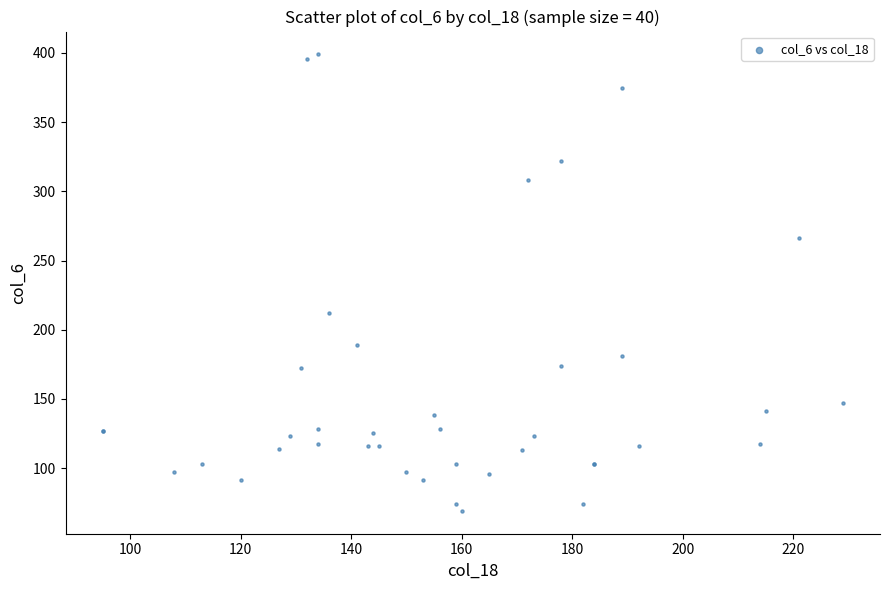

What Y value in the scatter plot is closest to 234?

212